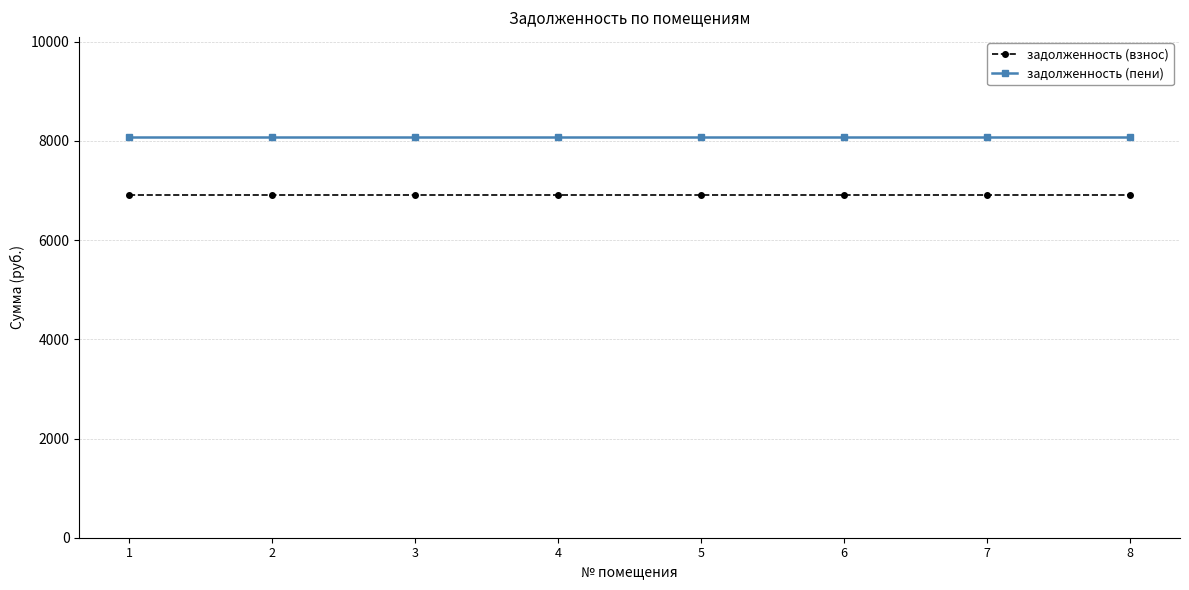

True or false: задолженность (пени) and задолженность (взнос) intersect in this chart.

False